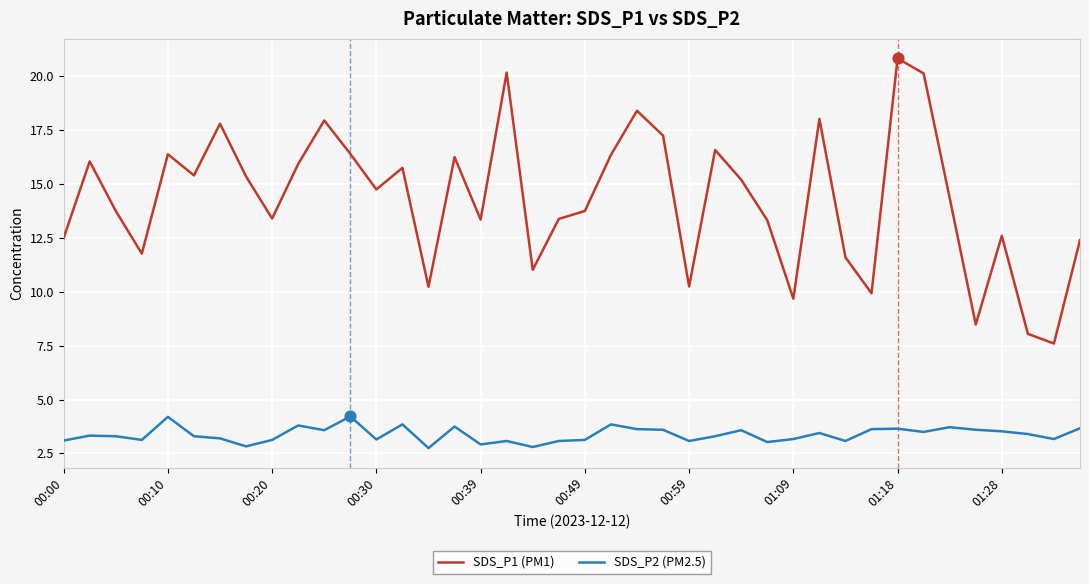

Which series has the largest total across all categories?

SDS_P1 (PM1)